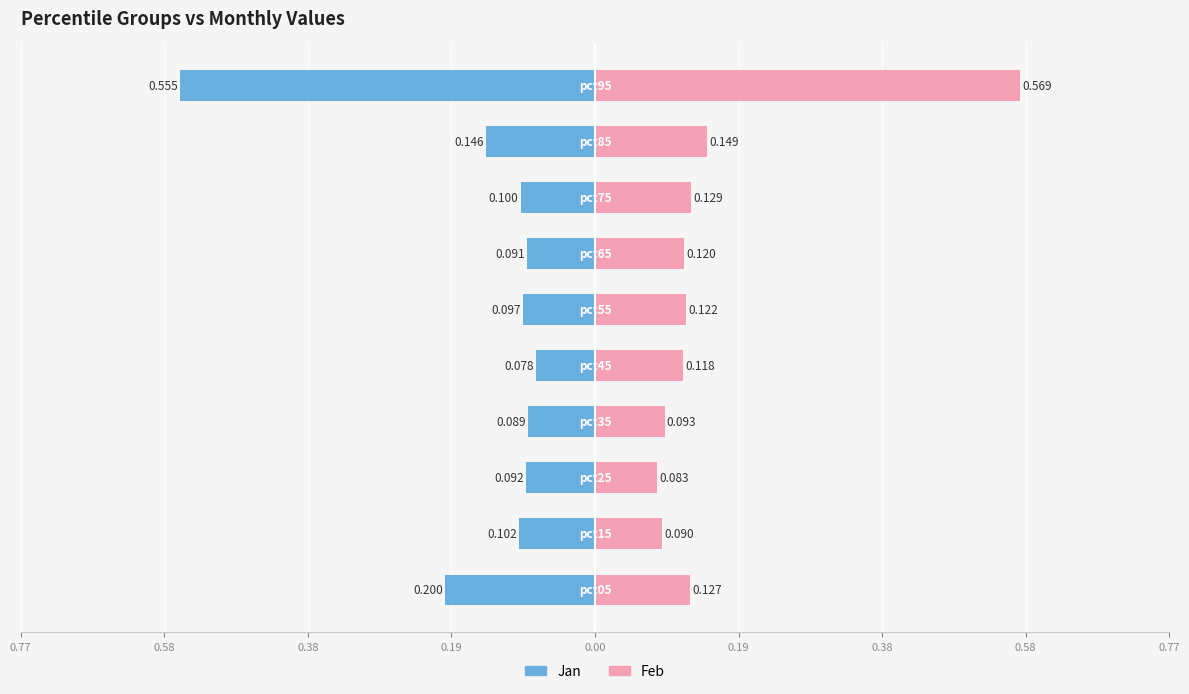

True or false: Jan has a value of -0.1 at 0.19.

False